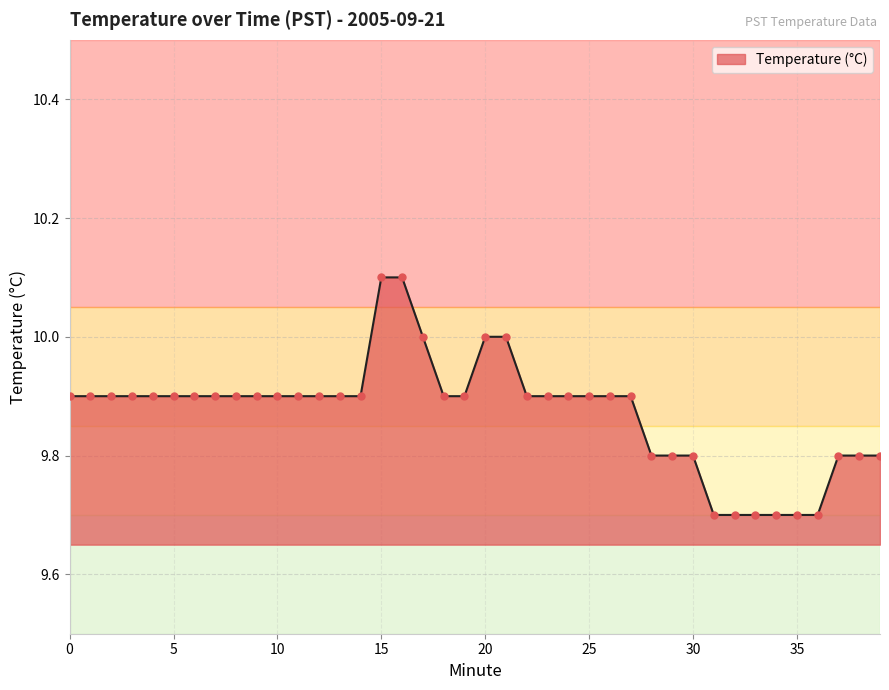

What is the difference between the maximum and minimum values?

0.4